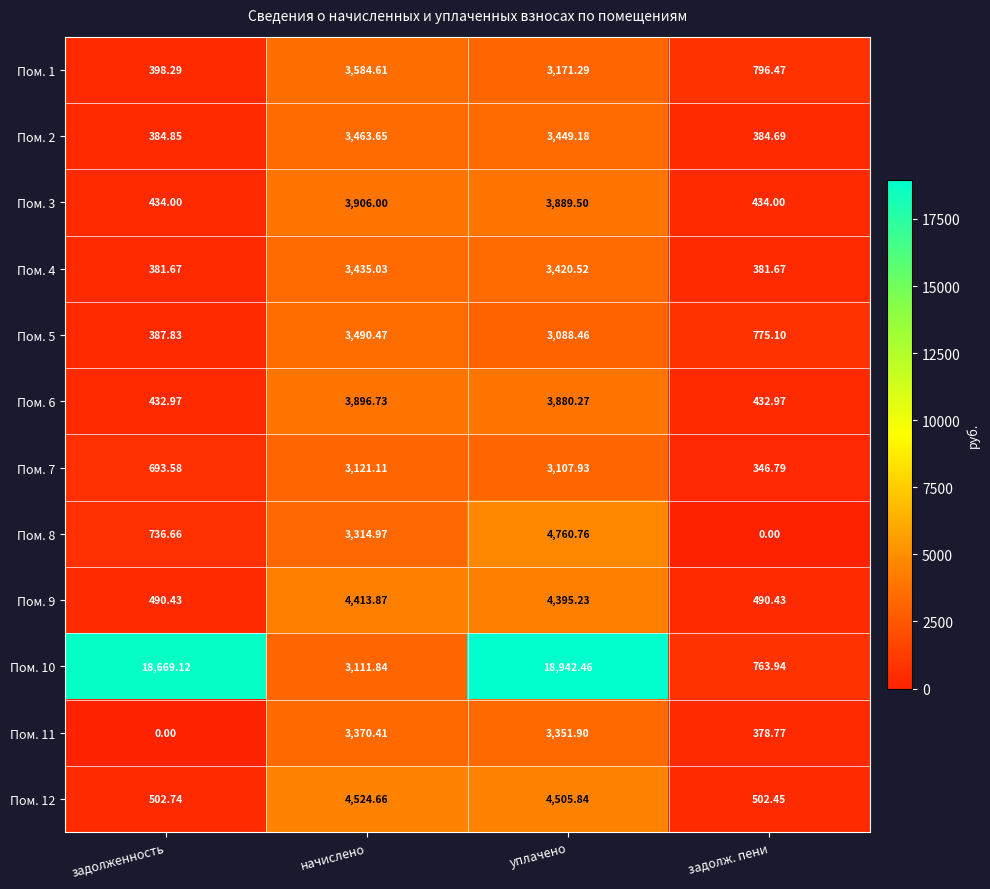

Rank the series at начислено from highest to lowest value.

Пом. 12, Пом. 9, Пом. 3, Пом. 6, Пом. 1, Пом. 5, Пом. 2, Пом. 4, Пом. 11, Пом. 8, Пом. 7, Пом. 10